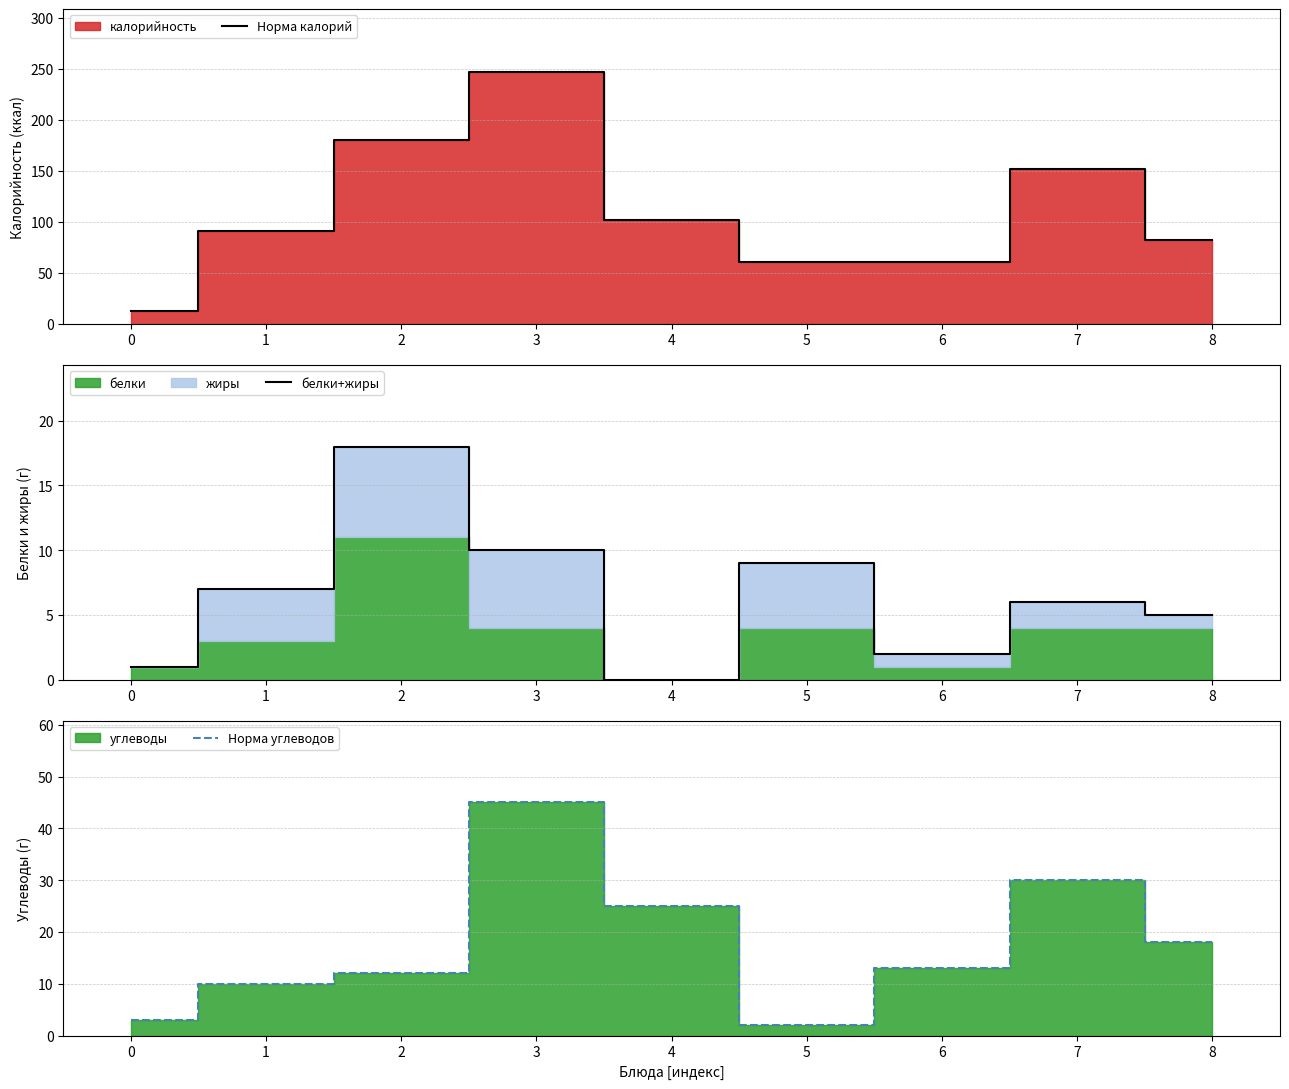

Is it true that Норма калорий equals 12 at 6?

False